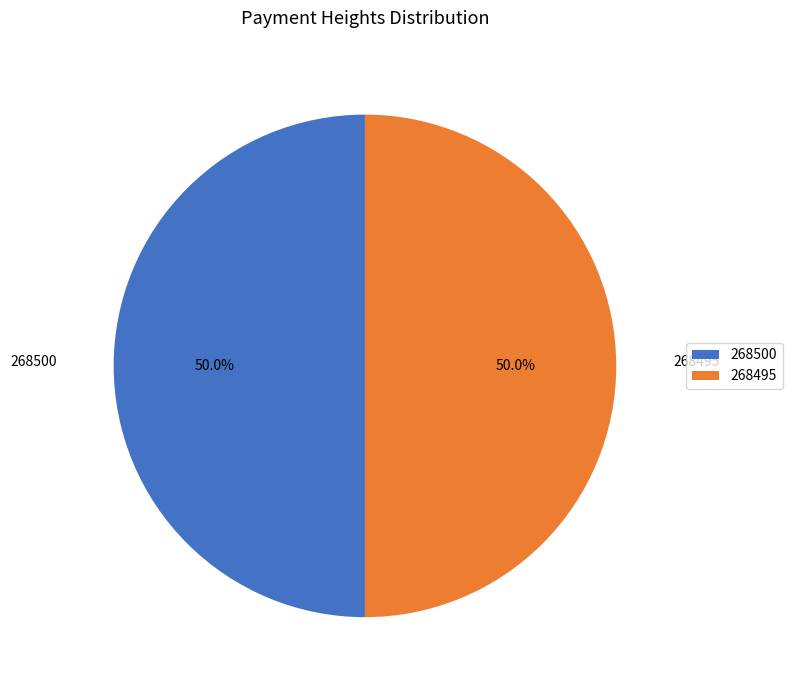

Count the number of slices in the pie.

2